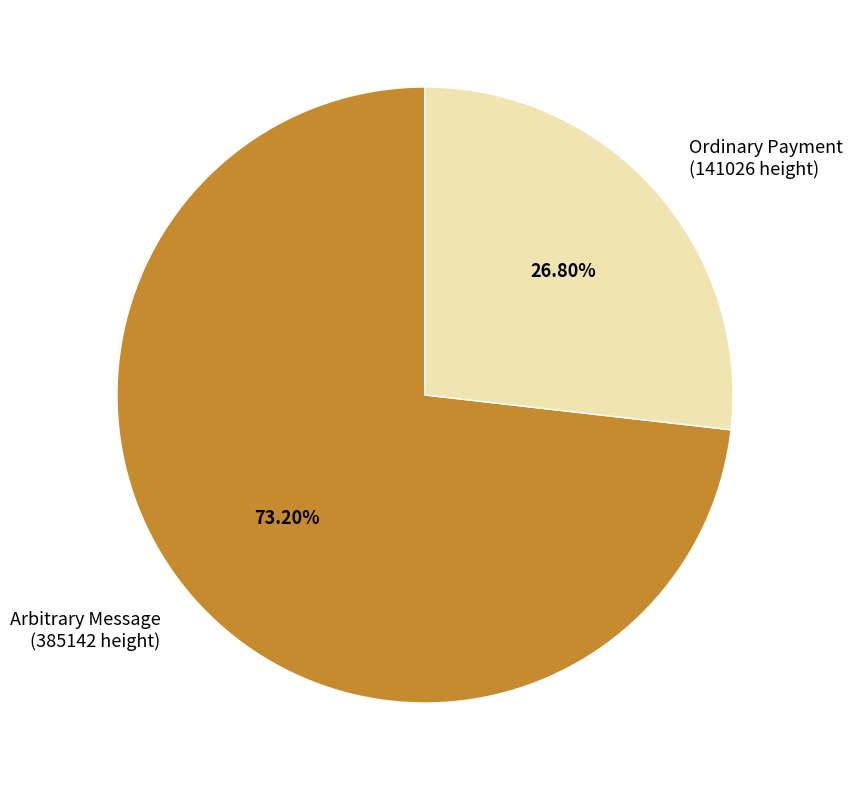

Between Ordinary Payment (141026 height) and Arbitrary Message (385142 height), which is larger?

Arbitrary Message (385142 height)